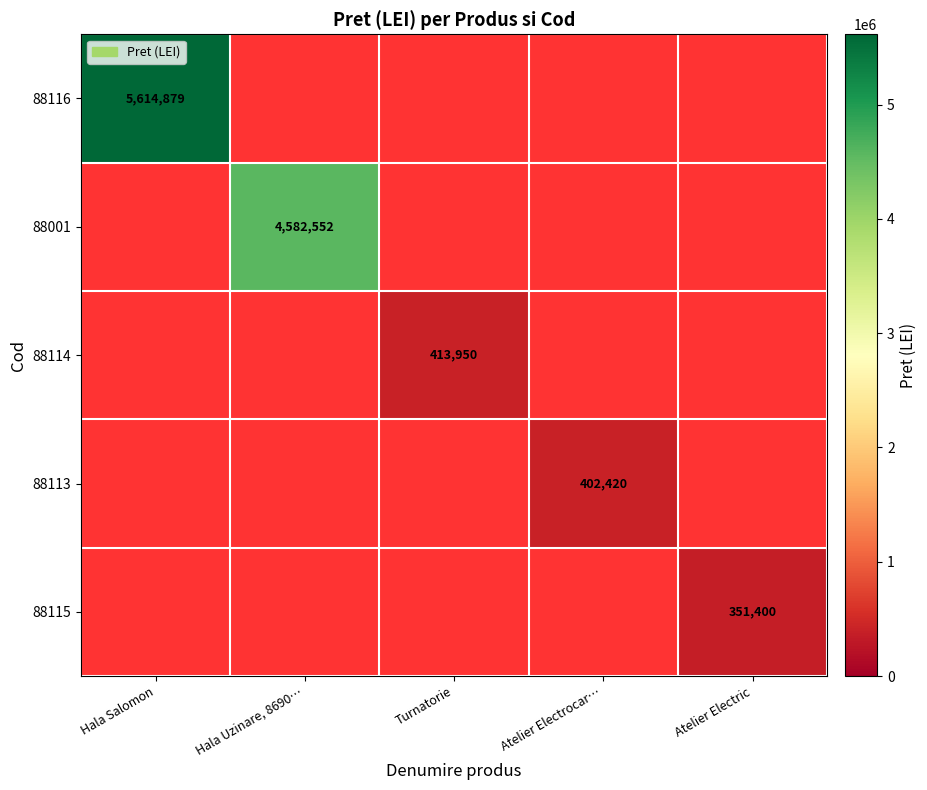

True or false: 88116 has a value of 5614879 at Hala Salomon.

True